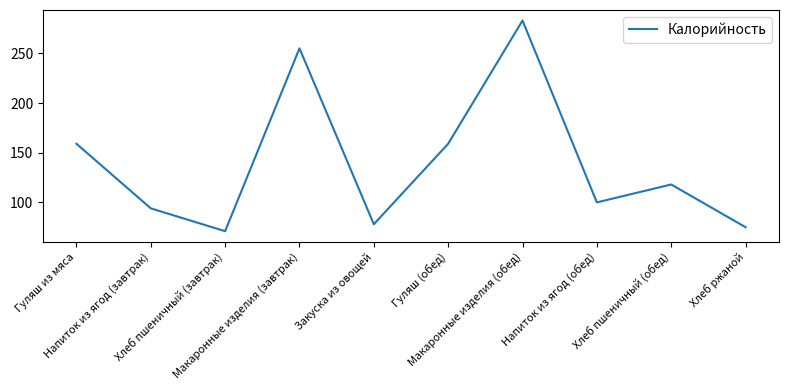

What is the maximum value shown in the chart?

283